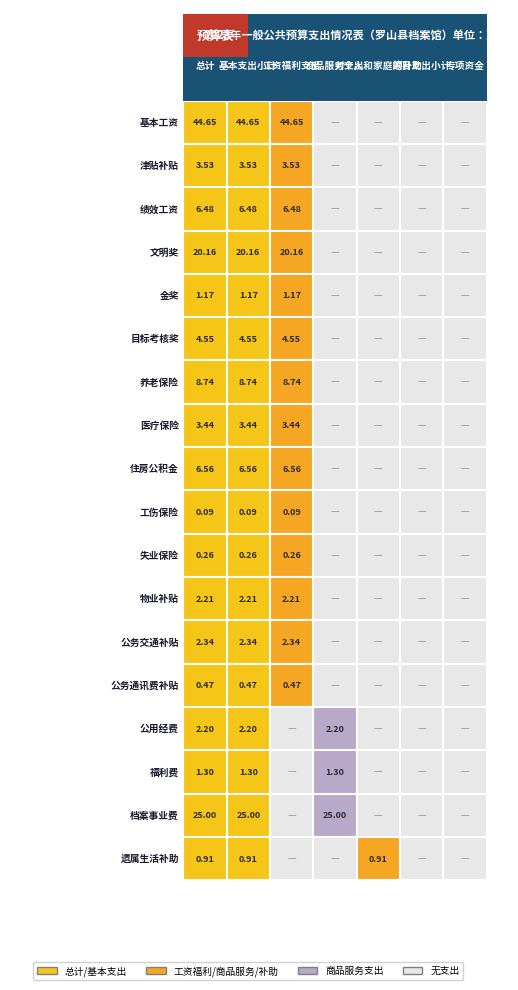

How many series are shown in this chart?

18